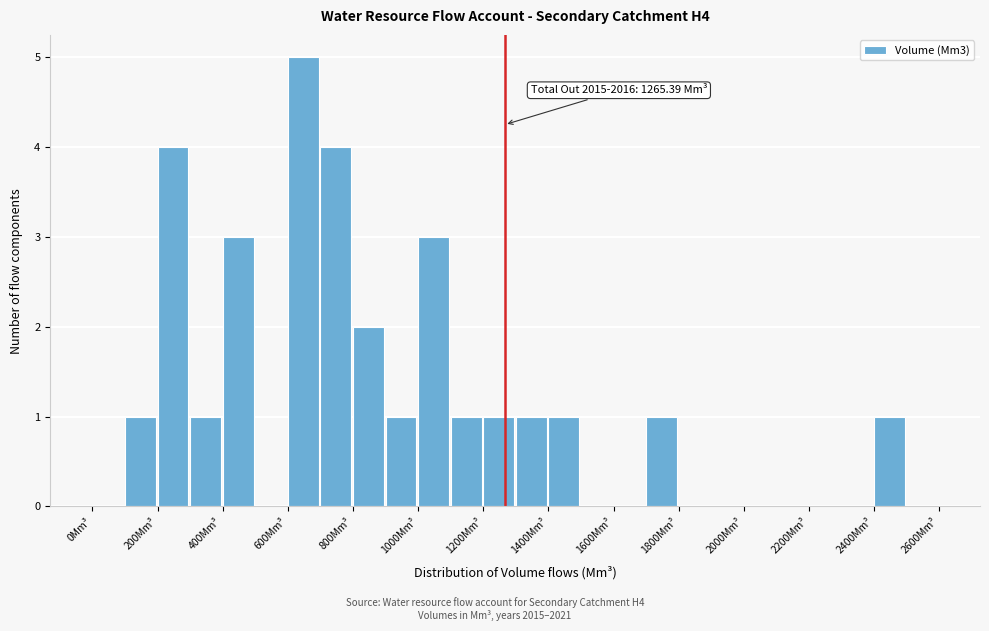

Over which range of the x-axis is the bar tallest?

600 to 700